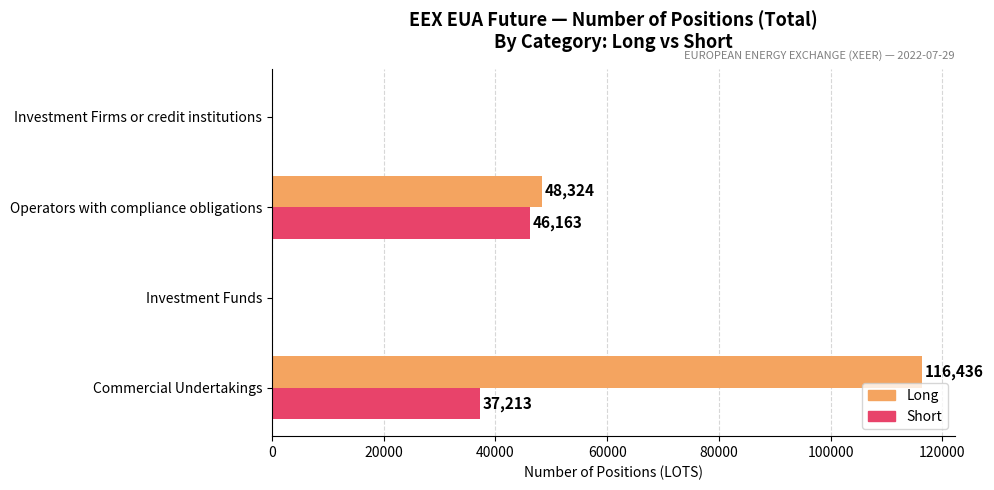

At which category does the chart reach its peak across all series?

Commercial Undertakings